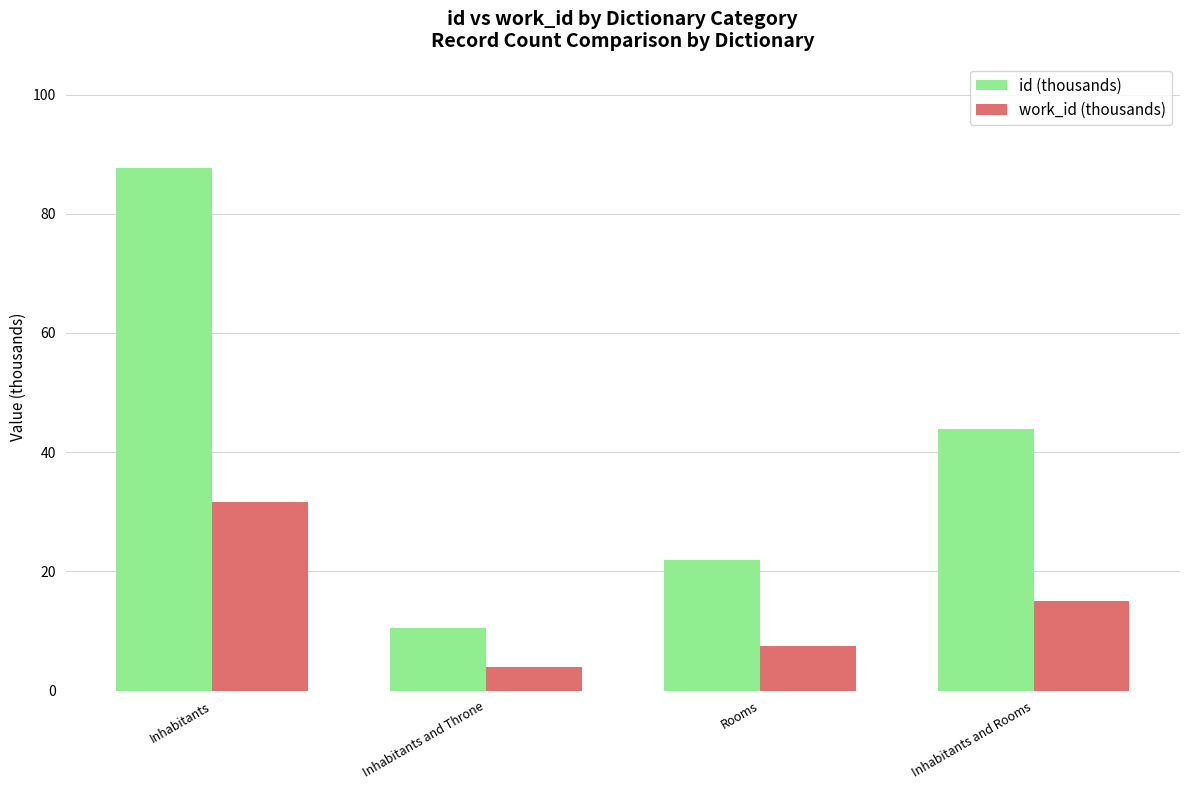

Where is work_id (thousands) nearest to the value 17?

Inhabitants and Rooms